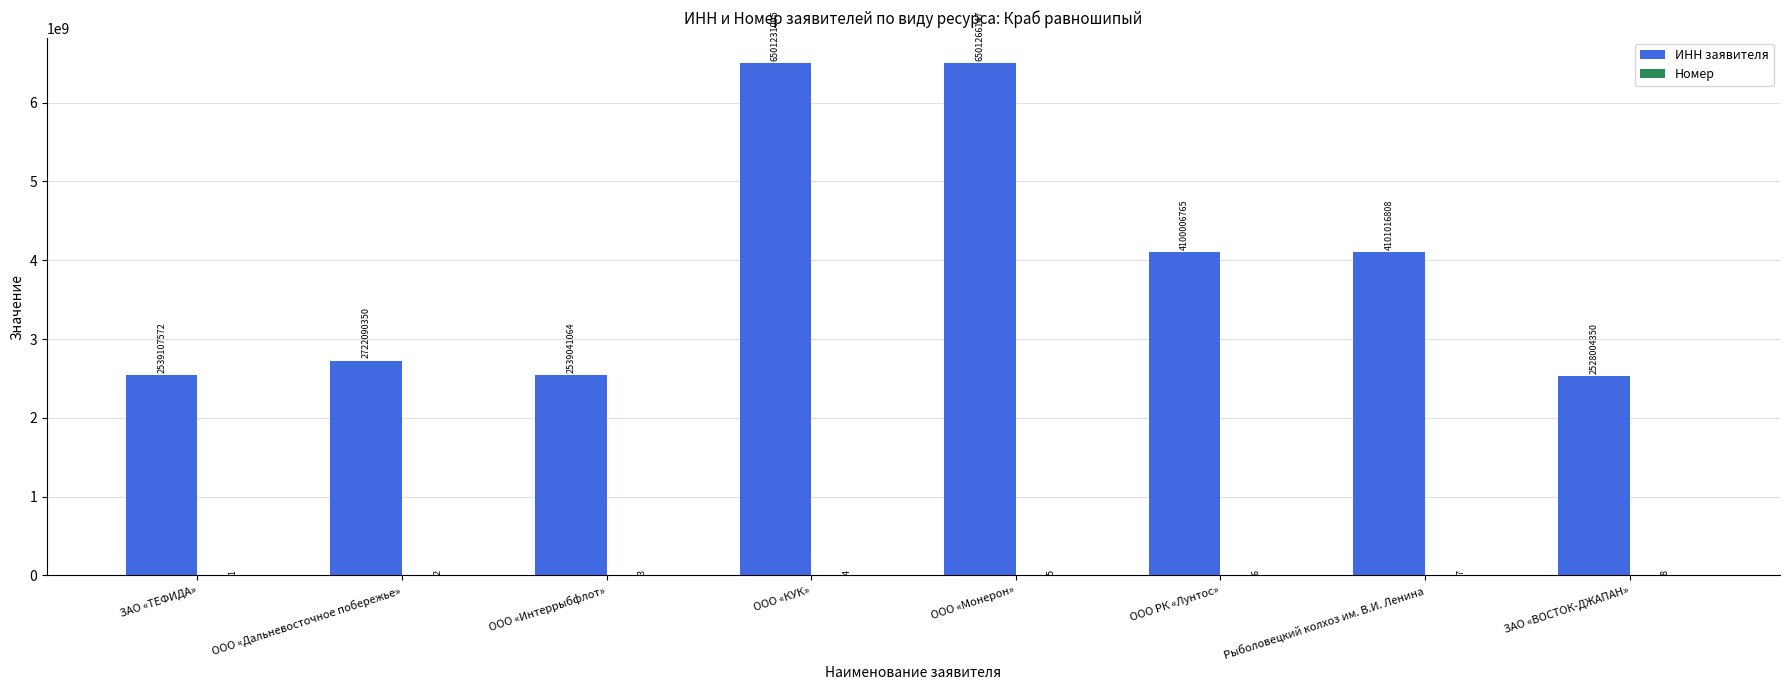

Which series changed the most between ЗАО «ТЕФИДА» and ООО РК «Лунтос»?

ИНН заявителя